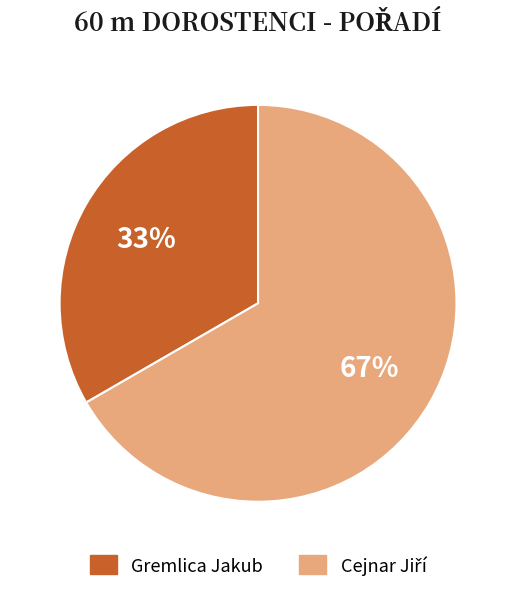

Which category has the smallest portion of the pie?

Gremlica Jakub